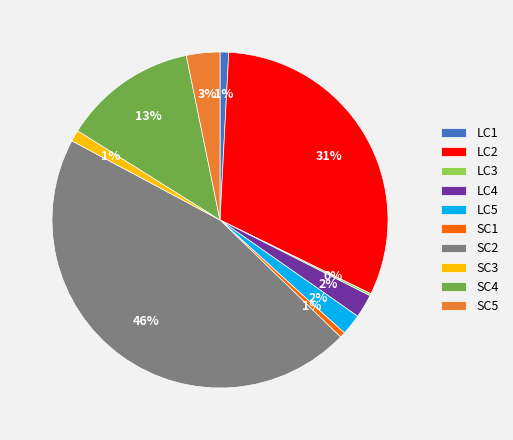

Combined, do SC3 and SC5 account for over 50%?

No